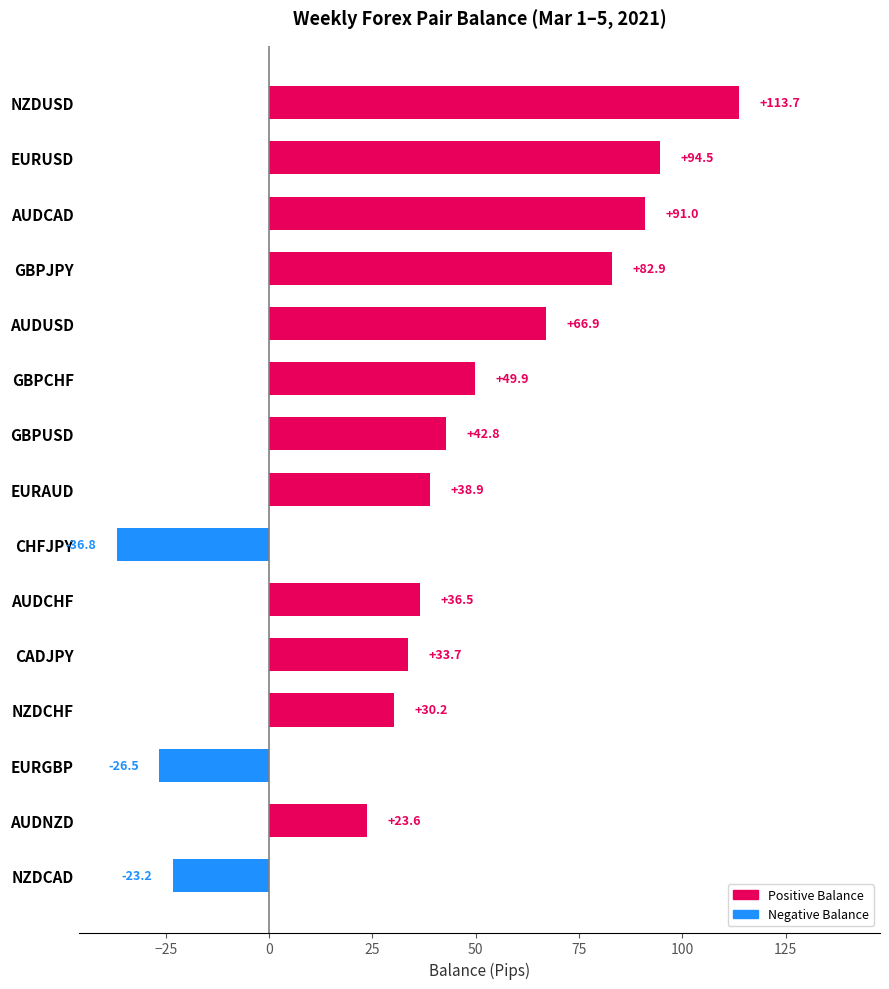

Is it true that the value at AUDCAD is 23.9?

False